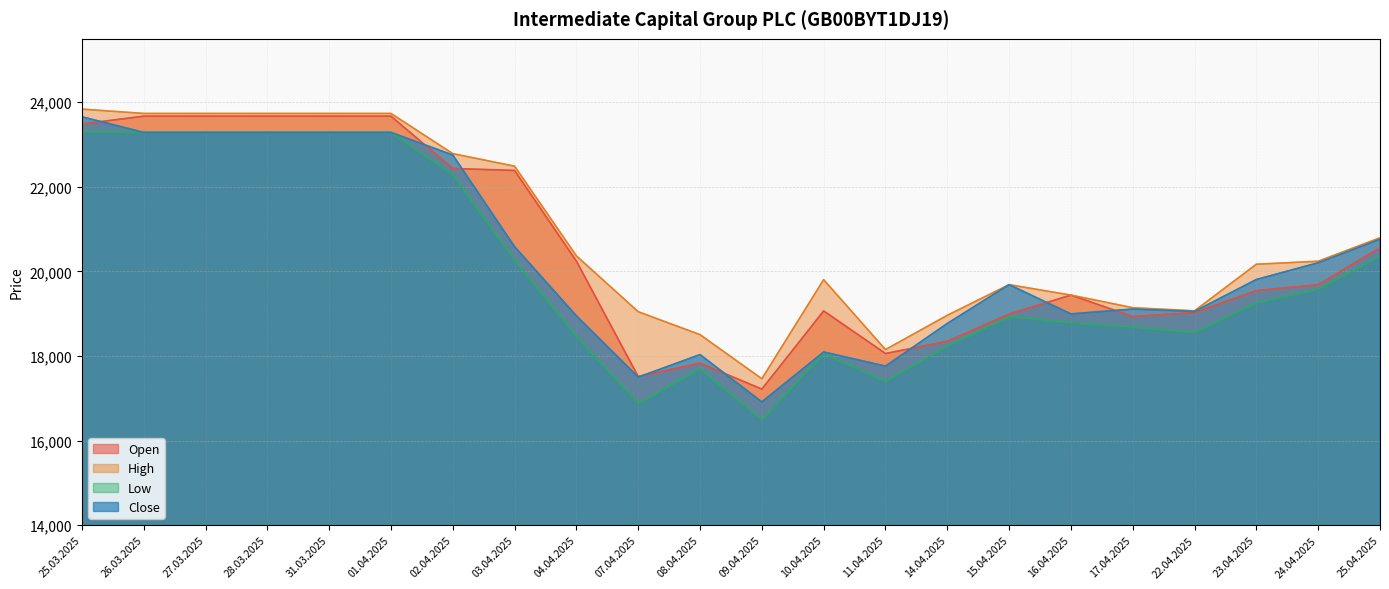

What is the label of the 17th point from the left?

16.04.2025